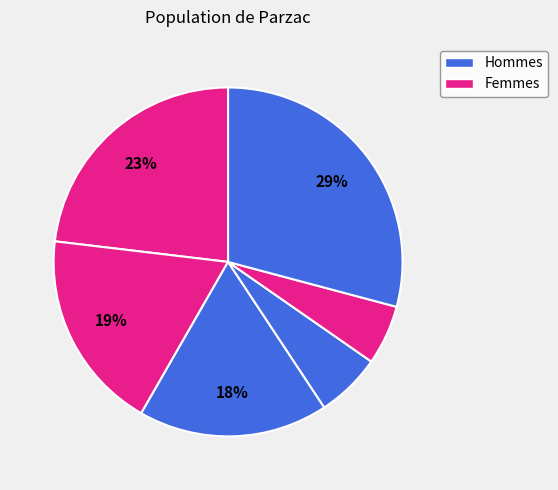

How many slices are in this pie chart?

6